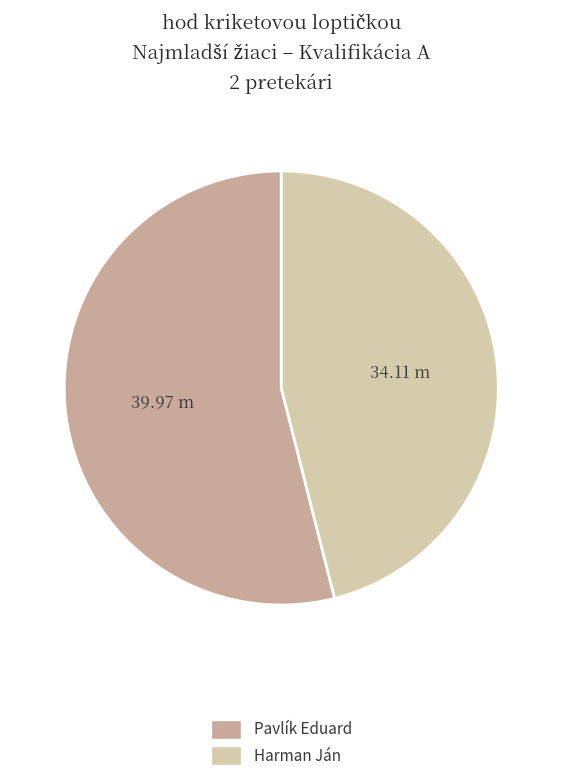

Is the sum of Pavlík Eduard and Harman Ján greater than half?

Yes